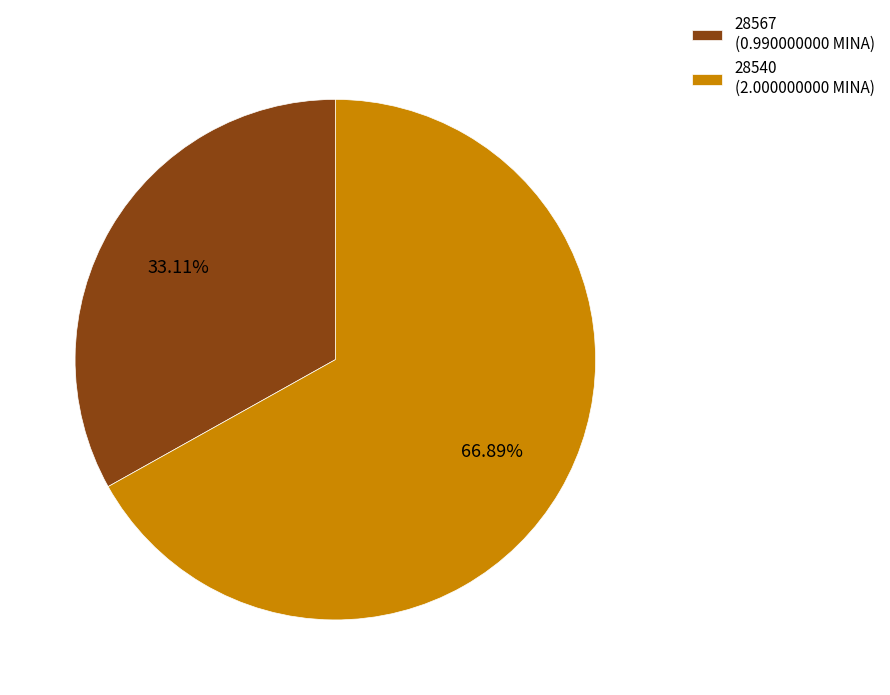

To the nearest percent, what percentage of the pie is 28540?

67%